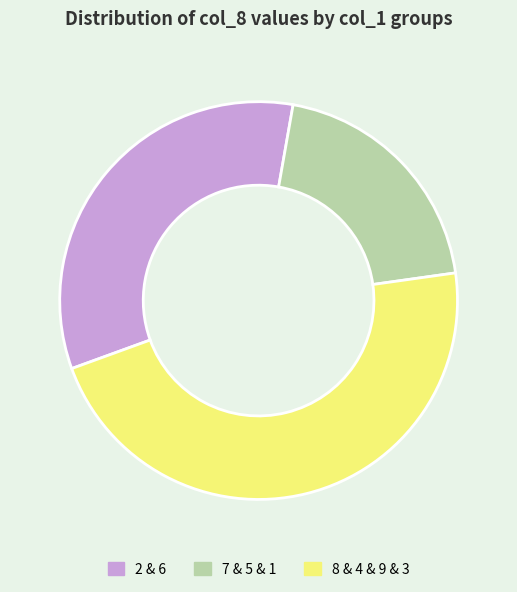

Which category has the smallest portion of the pie?

7 & 5 & 1